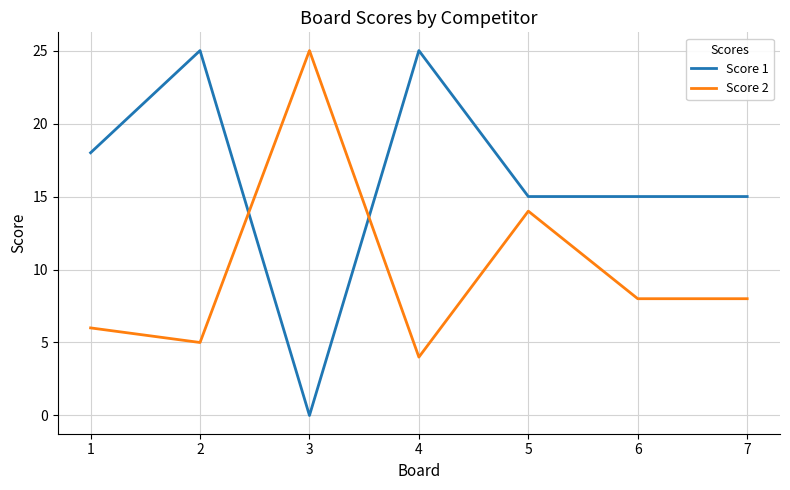

Reading left to right, list all the values displayed in this chart.

Score 1: 18	25	0	25	15	15	15
Score 2: 6	5	25	4	14	8	8